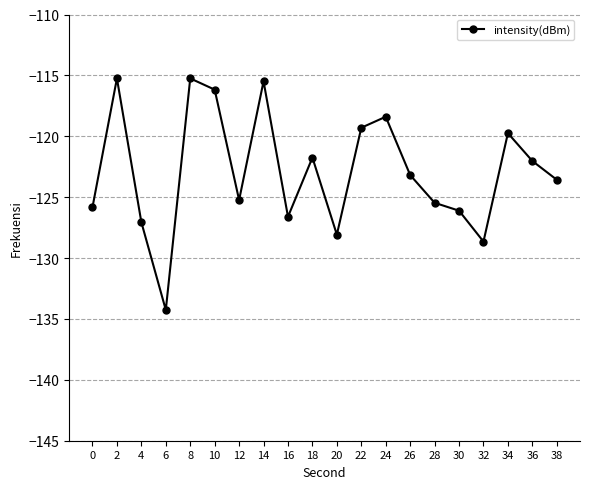

True or false: the data shows -59.2 at 6.

False